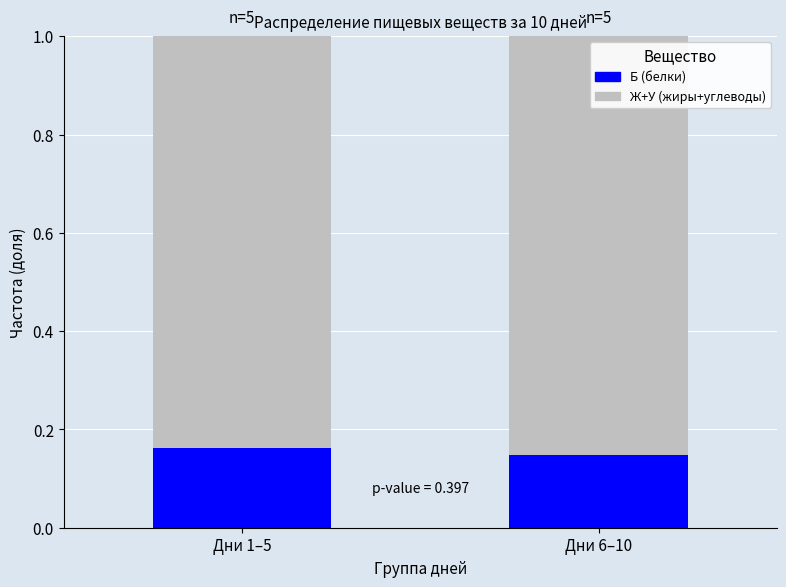

What is the total value across all series at Дни 6–10?

1.0